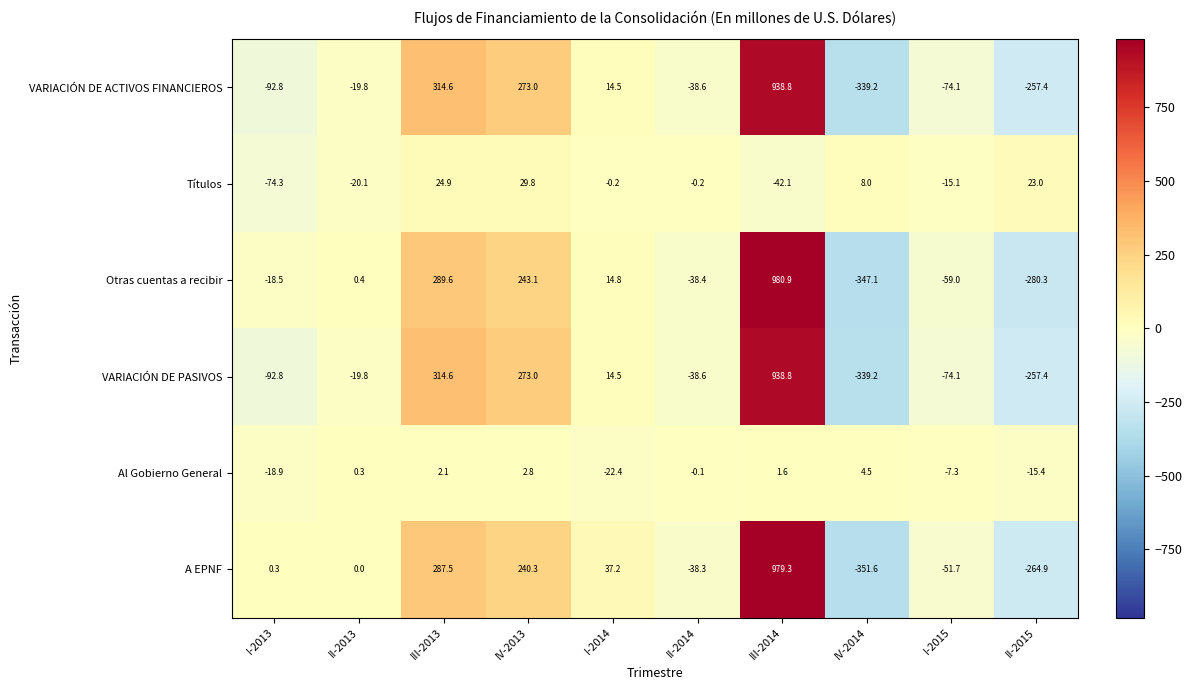

What is the difference between the second highest and minimum values in the Al Gobierno General series?

25.2